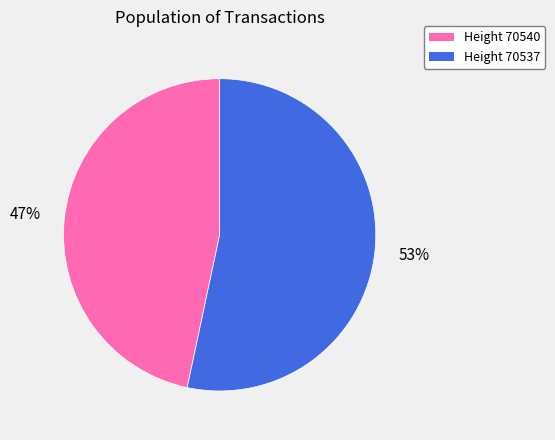

To the nearest percent, what is the average slice percentage?

50%